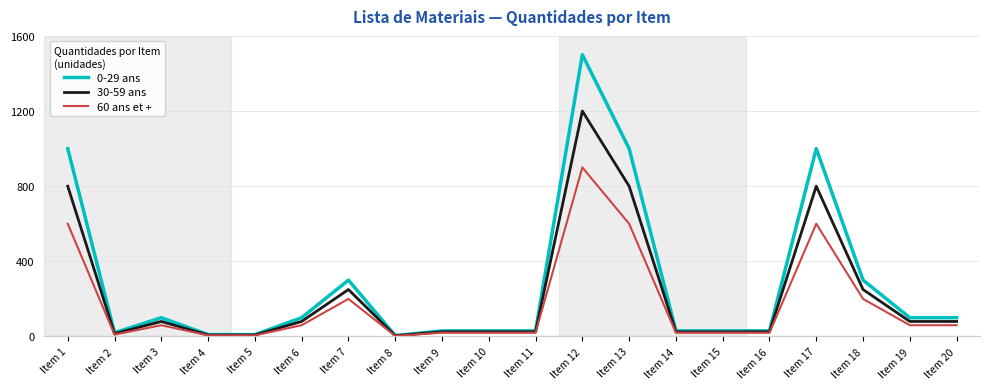

What is the difference between the highest and lowest values at Item 13?

400